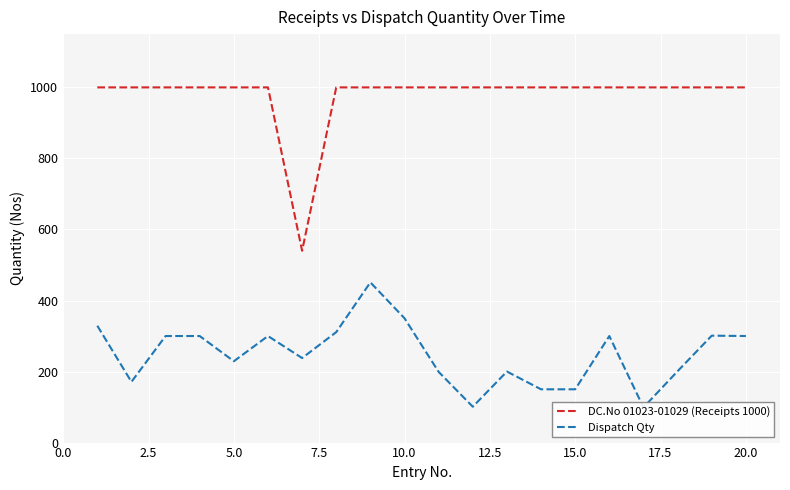

What is the difference between the maximum and minimum values in the DC.No 01023-01029 (Receipts 1000) series?

460